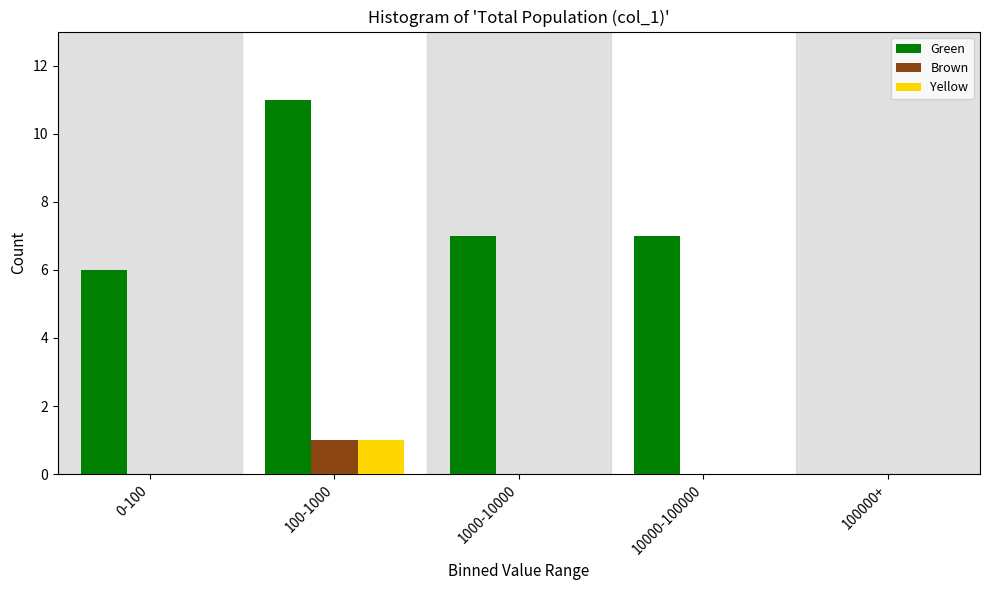

Reading left to right, what are all the values shown in this chart?

Green: 0-100=6	100-1000=11	1000-10000=7	10000-100000=7	100000+=0
Brown: 0-100=0	100-1000=1	1000-10000=0	10000-100000=0	100000+=0
Yellow: 0-100=0	100-1000=1	1000-10000=0	10000-100000=0	100000+=0